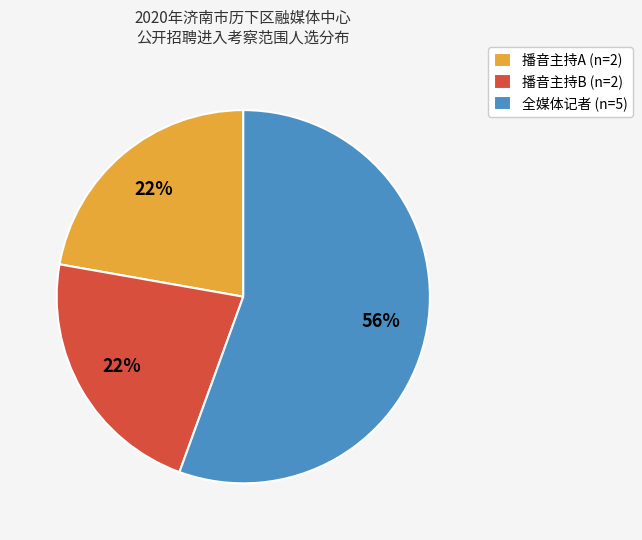

What is the largest slice in the pie chart?

全媒体记者